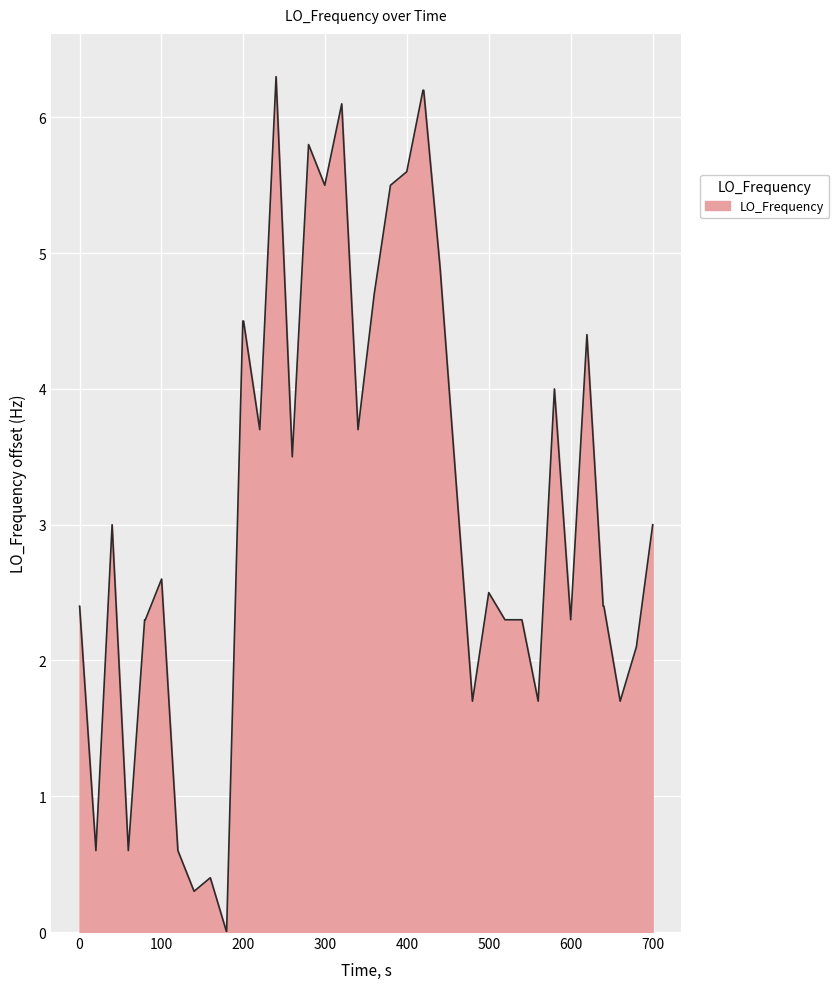

What is the difference between the maximum and minimum values?

6.3